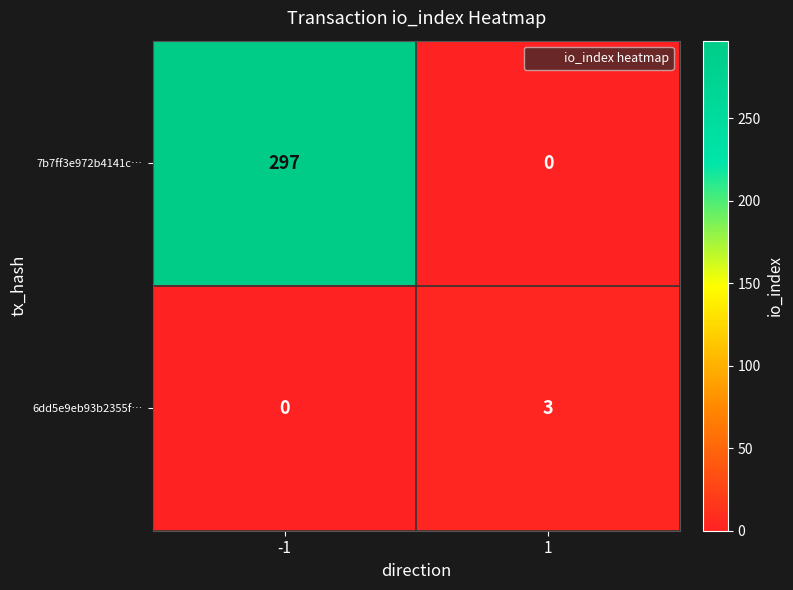

How many categories are shown in the chart?

2